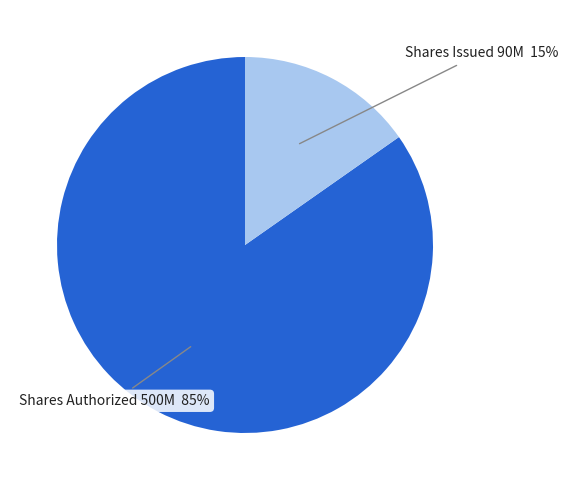

To the nearest percent, what is the average slice percentage?

50%